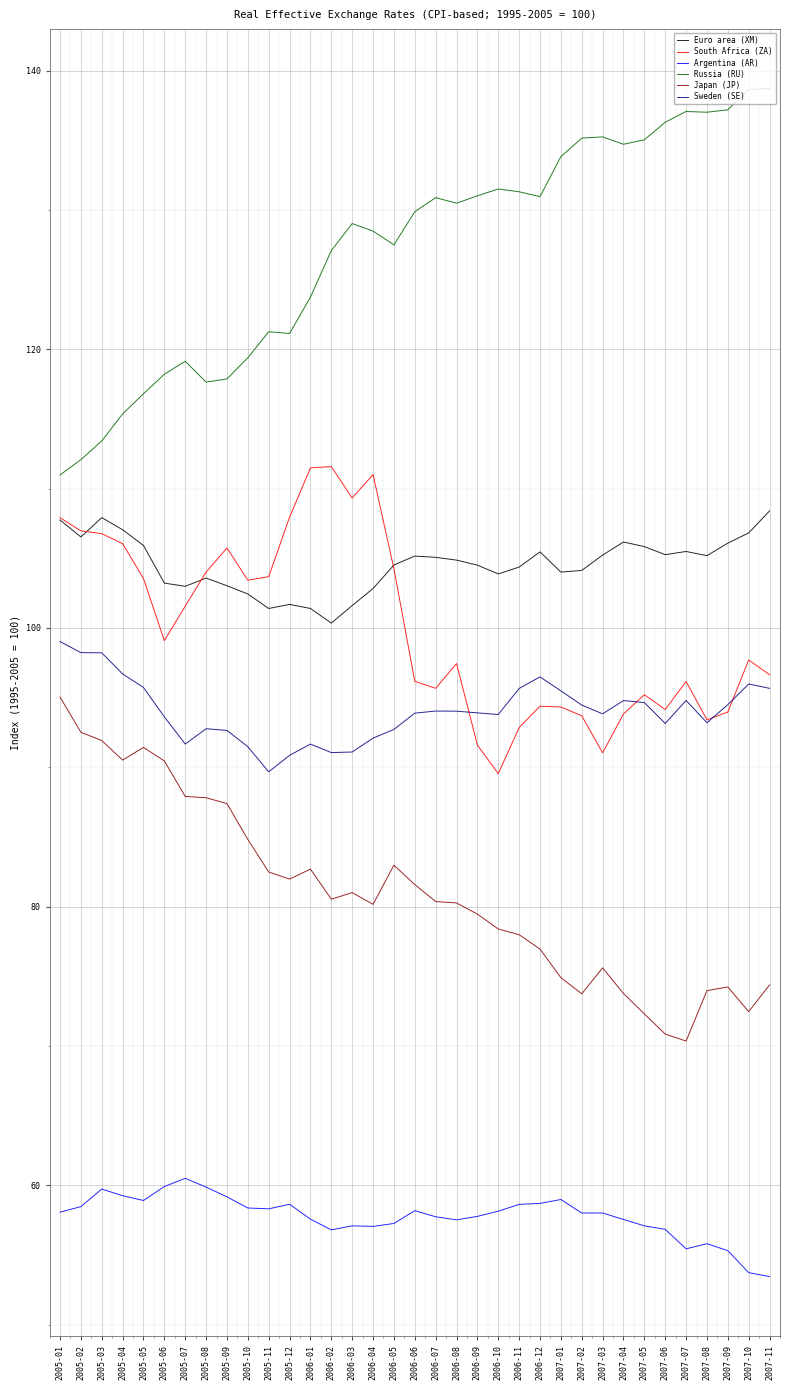

What are all the series names shown in the legend?

Euro area (XM), South Africa (ZA), Argentina (AR), Russia (RU), Japan (JP), Sweden (SE)